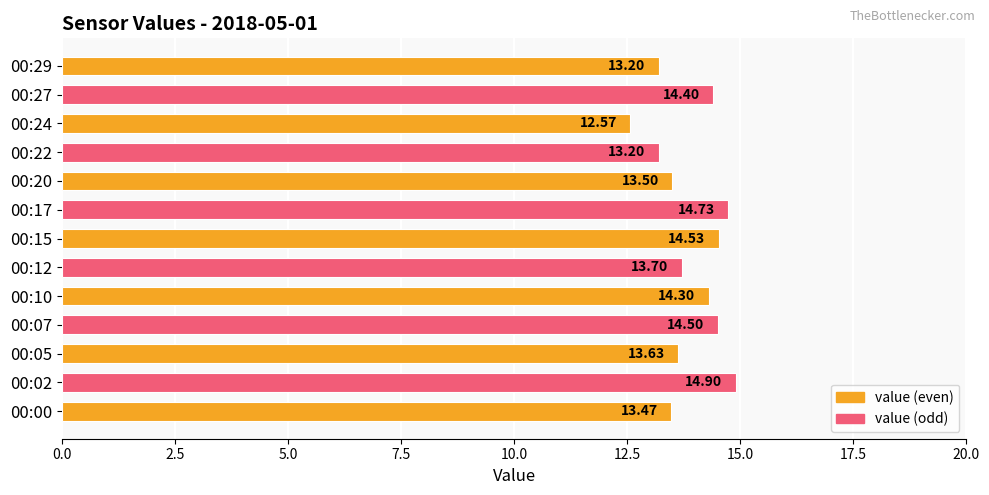

How many bars are there in total?

13